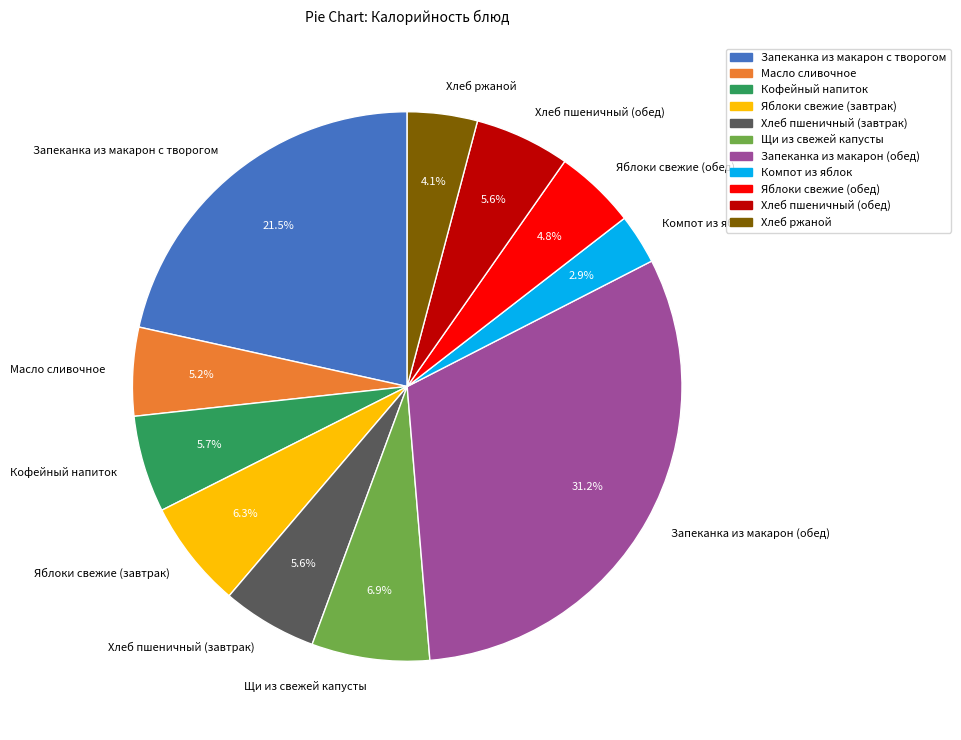

Between Щи из свежей капусты and Хлеб ржаной, which is larger?

Щи из свежей капусты